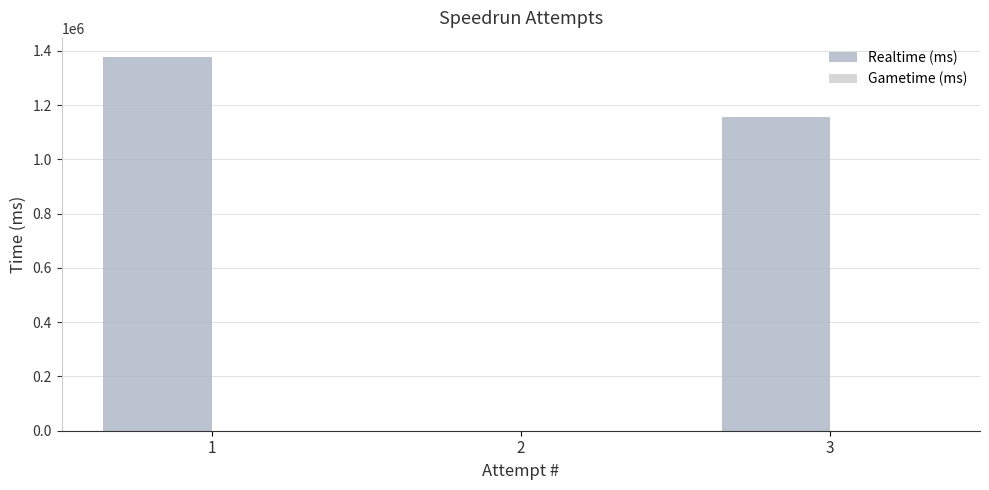

Reading right to left, extract all data points from this chart.

3=1157536	2=0	1=1378553